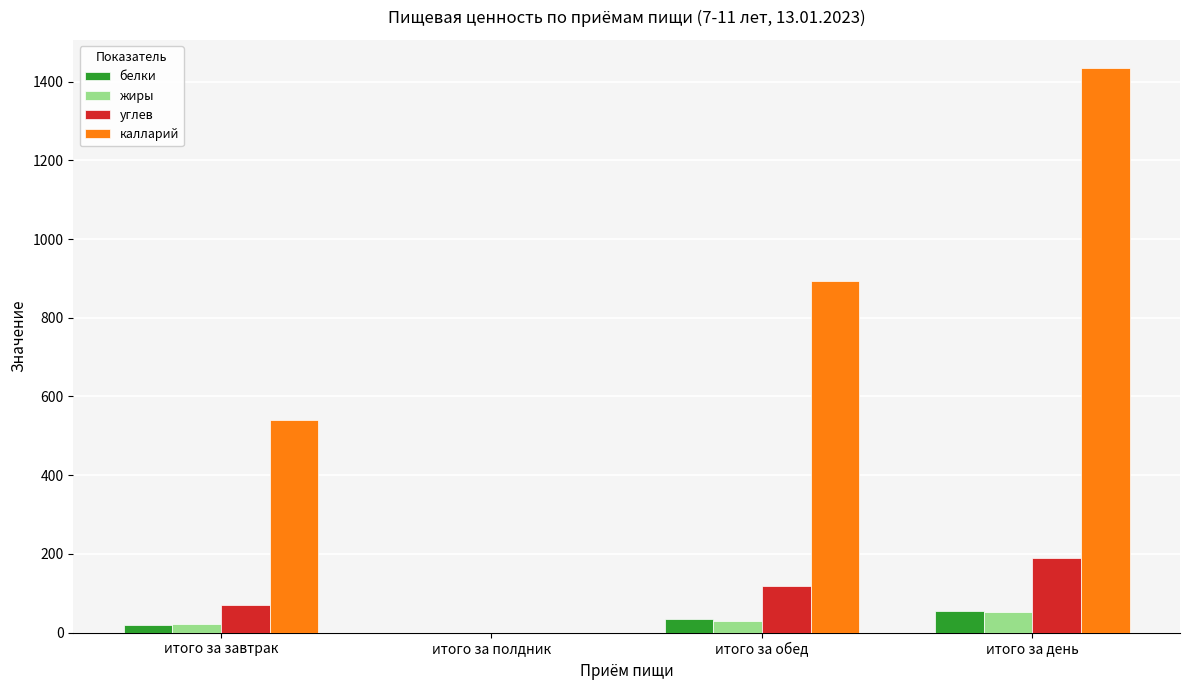

Which category has the highest value in the калларий series?

итого за день